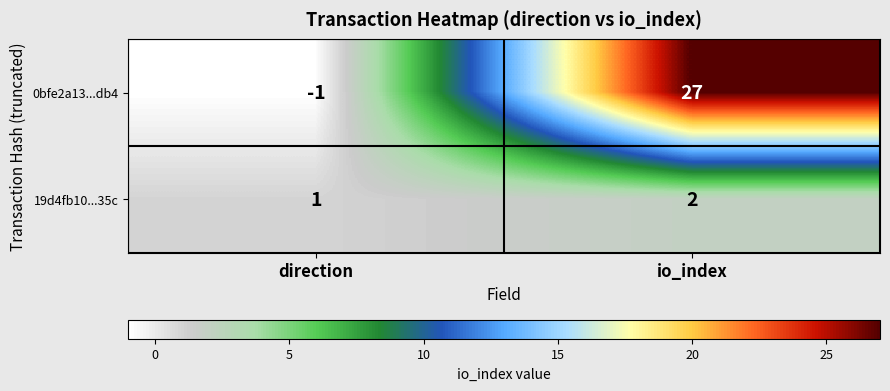

What value does the 0bfe2a13...db4 series have at io_index?

27